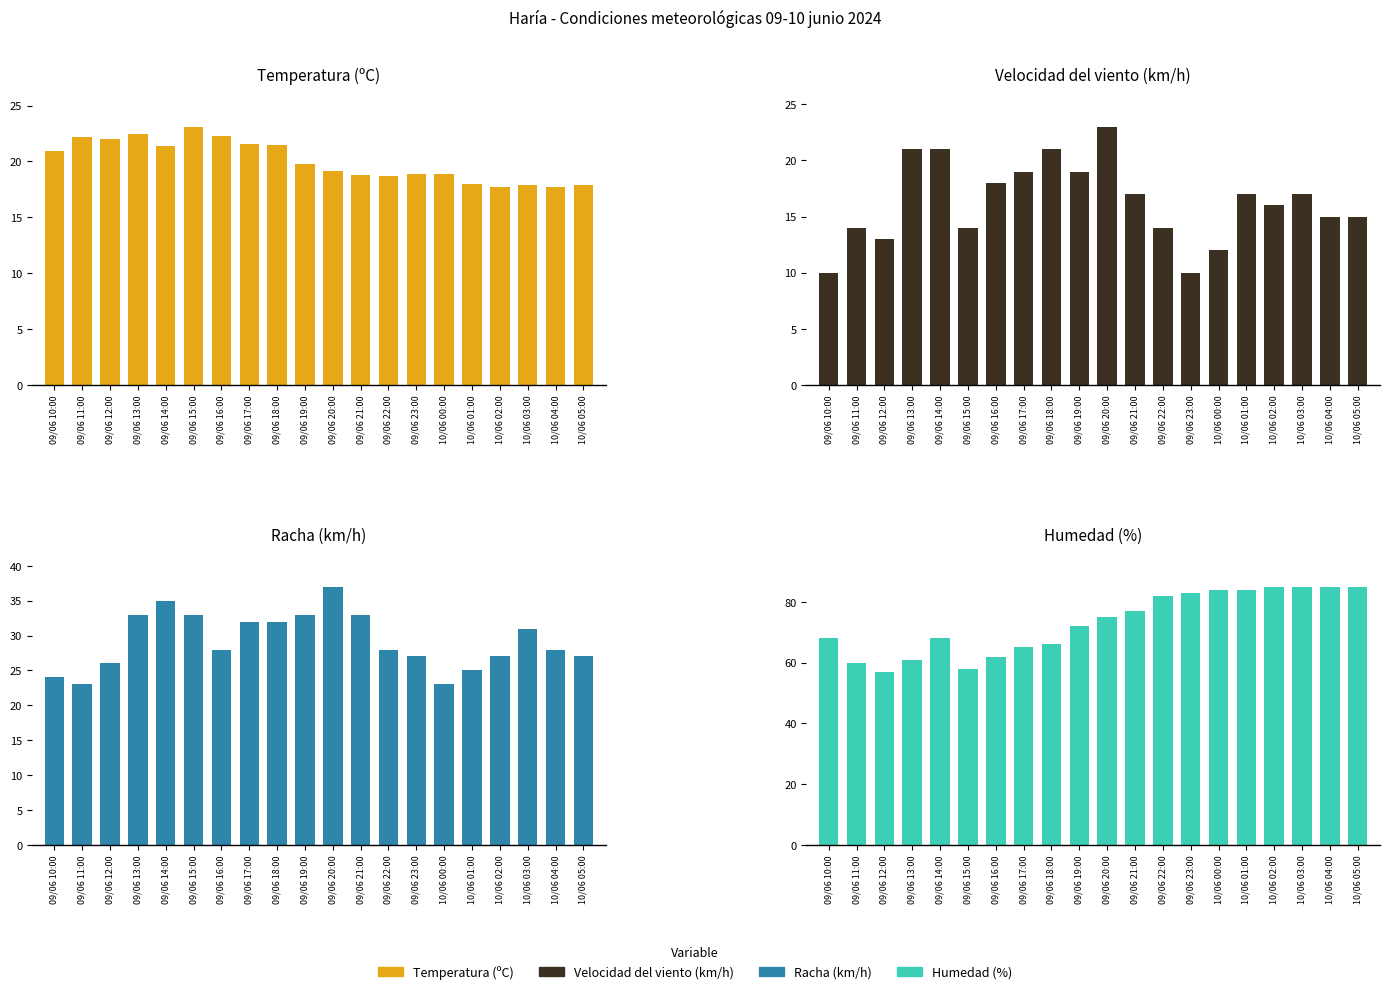

Reading left to right, what are all the values shown in this chart?

Temperatura (ºC): 09/06 10:00=20.9	09/06 11:00=22.2	09/06 12:00=22.0	09/06 13:00=22.5	09/06 14:00=21.4	09/06 15:00=23.1	09/06 16:00=22.3	09/06 17:00=21.6	09/06 18:00=21.5	09/06 19:00=19.8	09/06 20:00=19.1	09/06 21:00=18.8	09/06 22:00=18.7	09/06 23:00=18.9	10/06 00:00=18.9	10/06 01:00=18.0	10/06 02:00=17.7	10/06 03:00=17.9	10/06 04:00=17.7	10/06 05:00=17.9
Velocidad del viento (km/h): 09/06 10:00=10.0	09/06 11:00=14.0	09/06 12:00=13.0	09/06 13:00=21.0	09/06 14:00=21.0	09/06 15:00=14.0	09/06 16:00=18.0	09/06 17:00=19.0	09/06 18:00=21.0	09/06 19:00=19.0	09/06 20:00=23.0	09/06 21:00=17.0	09/06 22:00=14.0	09/06 23:00=10.0	10/06 00:00=12.0	10/06 01:00=17.0	10/06 02:00=16.0	10/06 03:00=17.0	10/06 04:00=15.0	10/06 05:00=15.0
Racha (km/h): 09/06 10:00=24.0	09/06 11:00=23.0	09/06 12:00=26.0	09/06 13:00=33.0	09/06 14:00=35.0	09/06 15:00=33.0	09/06 16:00=28.0	09/06 17:00=32.0	09/06 18:00=32.0	09/06 19:00=33.0	09/06 20:00=37.0	09/06 21:00=33.0	09/06 22:00=28.0	09/06 23:00=27.0	10/06 00:00=23.0	10/06 01:00=25.0	10/06 02:00=27.0	10/06 03:00=31.0	10/06 04:00=28.0	10/06 05:00=27.0
Humedad (%): 09/06 10:00=68.0	09/06 11:00=60.0	09/06 12:00=57.0	09/06 13:00=61.0	09/06 14:00=68.0	09/06 15:00=58.0	09/06 16:00=62.0	09/06 17:00=65.0	09/06 18:00=66.0	09/06 19:00=72.0	09/06 20:00=75.0	09/06 21:00=77.0	09/06 22:00=82.0	09/06 23:00=83.0	10/06 00:00=84.0	10/06 01:00=84.0	10/06 02:00=85.0	10/06 03:00=85.0	10/06 04:00=85.0	10/06 05:00=85.0